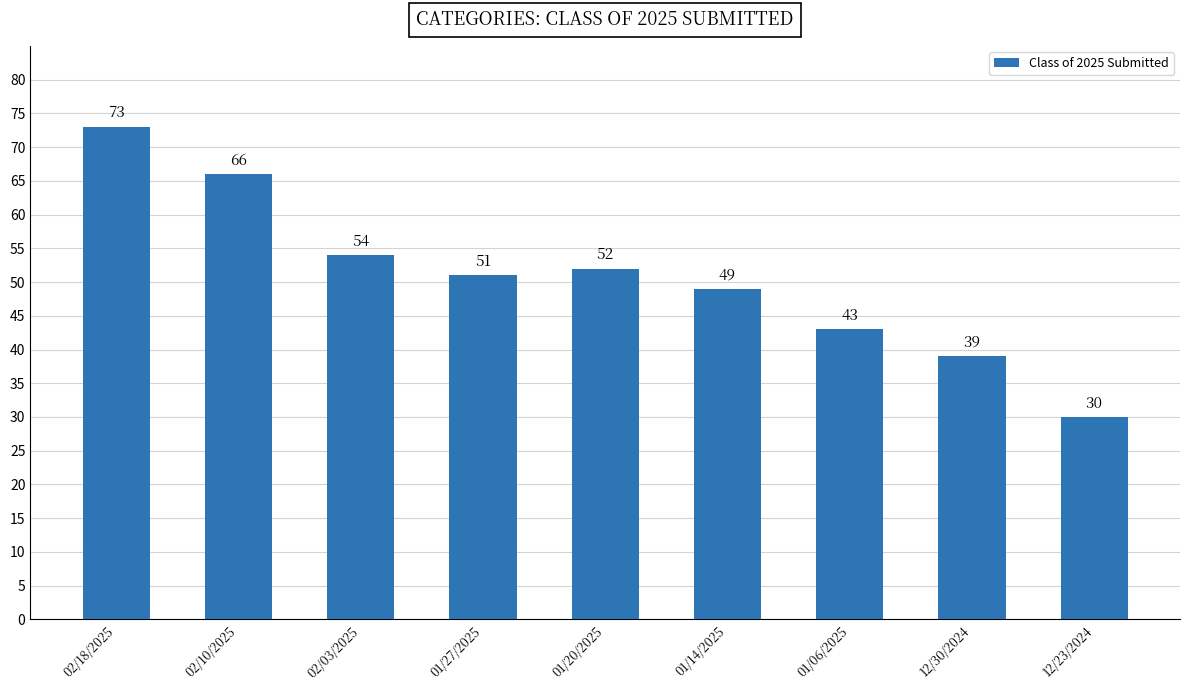

What is the smallest value displayed?

30